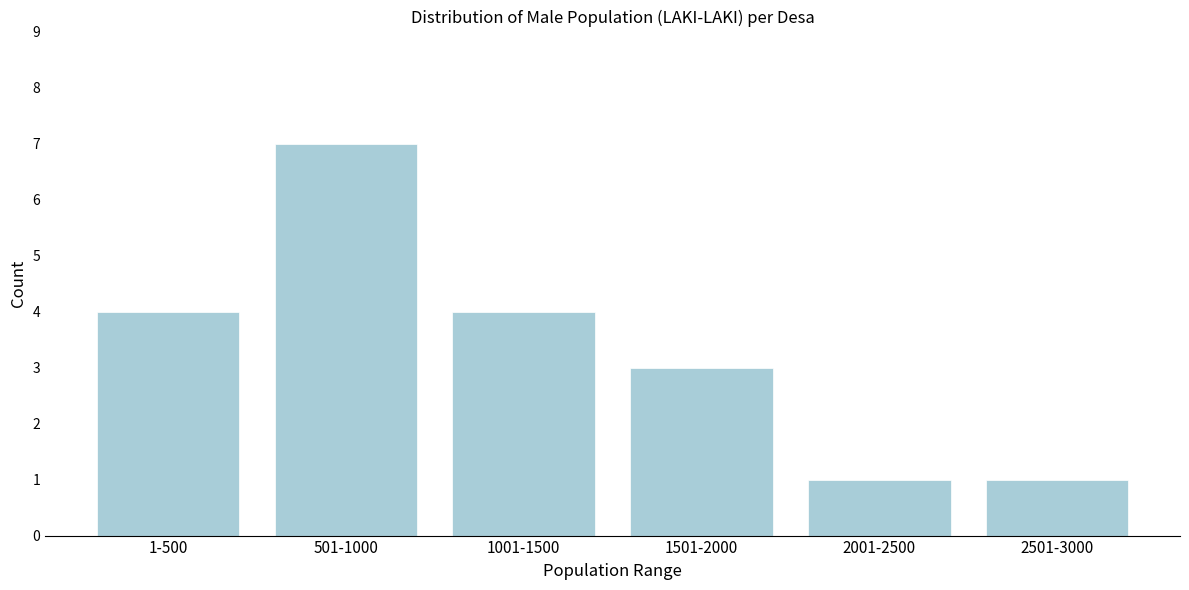

Reading left to right, transcribe all the data shown in this chart.

4	7	4	3	1	1